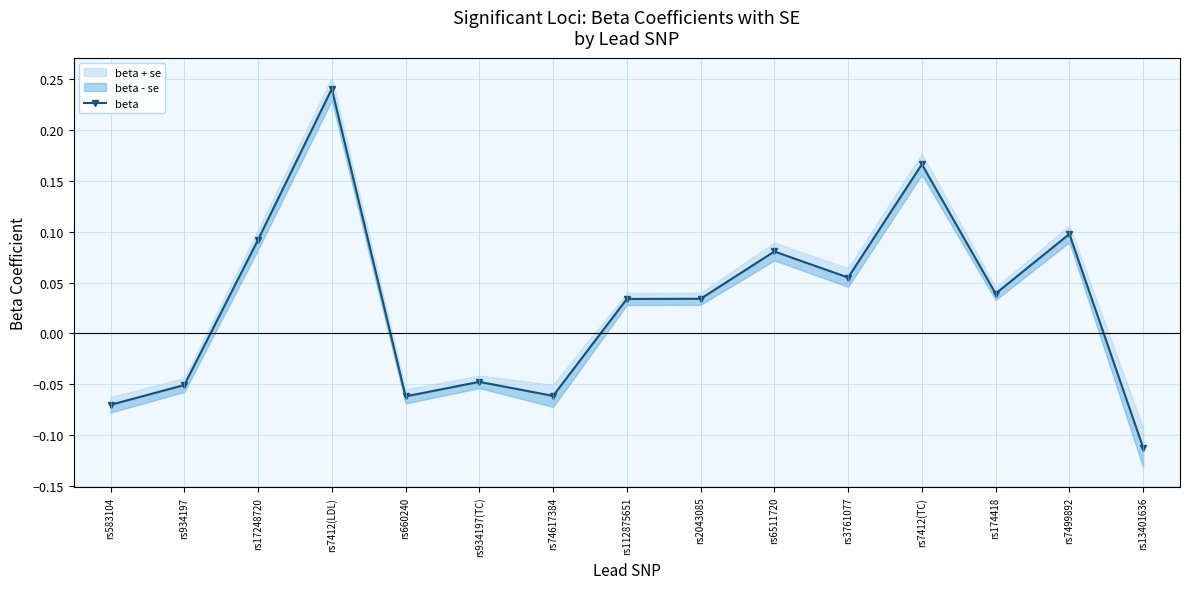

Reading left to right, what are all the values shown in this chart?

-0.1	-0.1	0.1	0.2	-0.1	-0.0	-0.1	0.0	0.0	0.1	0.1	0.2	0.0	0.1	-0.1